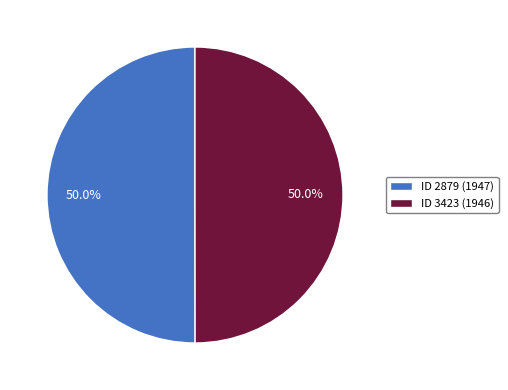

What is the total percentage of ID 2879 (1947) and ID 3423 (1946)?

100.0%